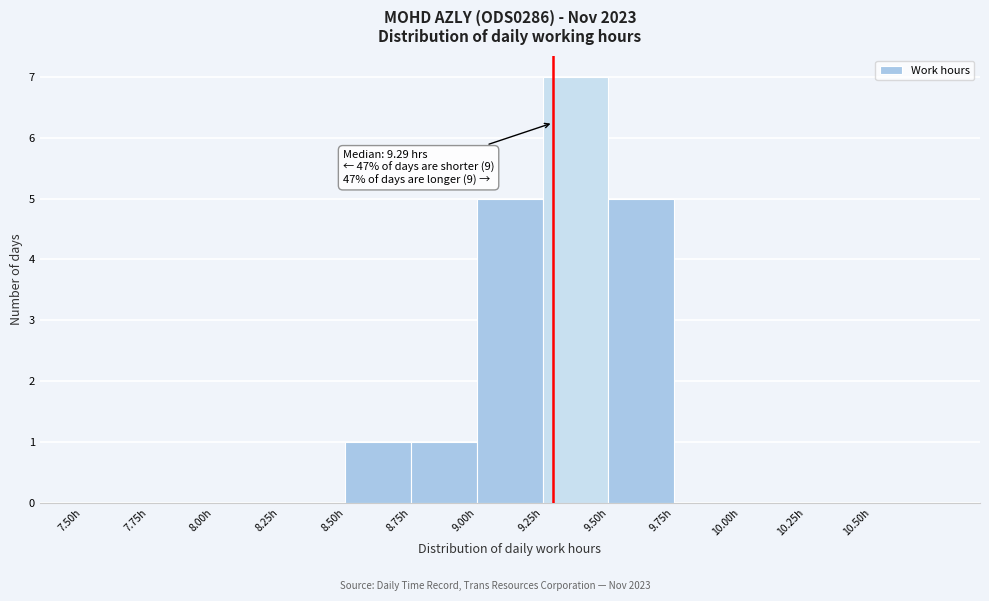

Over which range of the x-axis is the bar tallest?

9.25 to 9.50